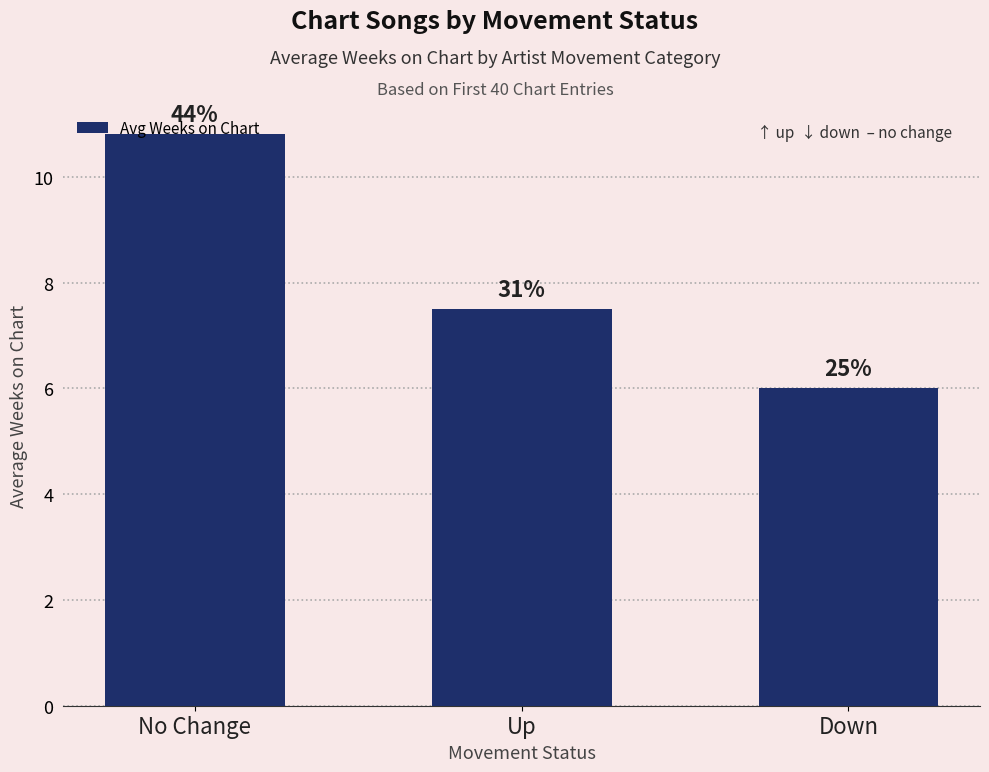

Reading left to right, what are all the values shown in this chart?

10.8	7.5	6.0